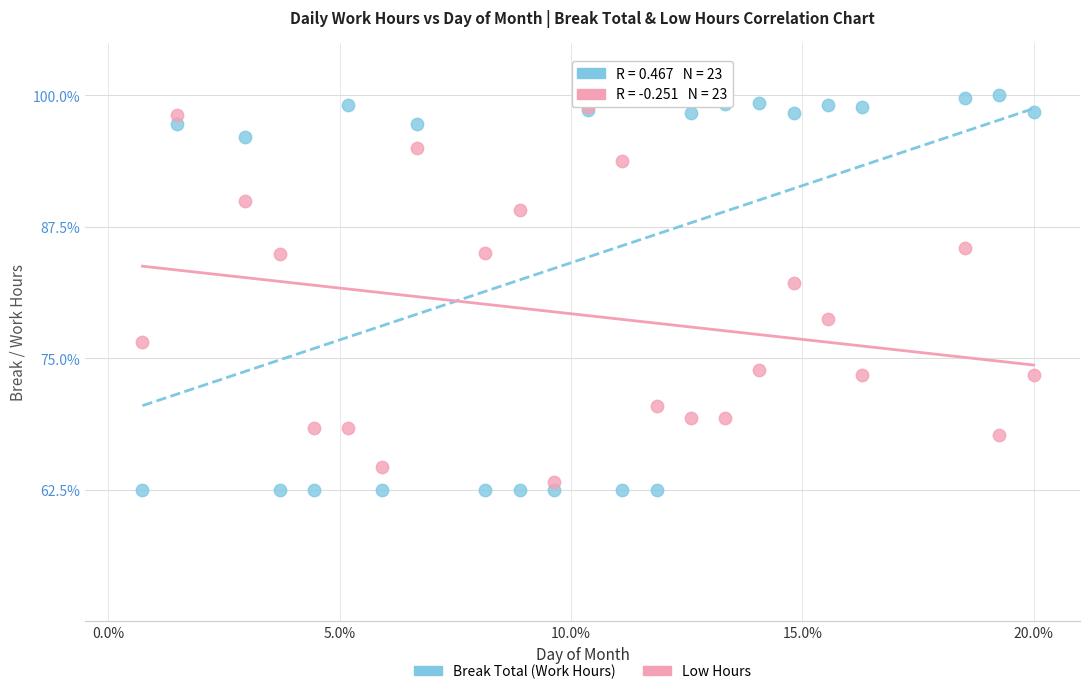

Which series contains the lowest Y value?

Break Total (Work Hours)